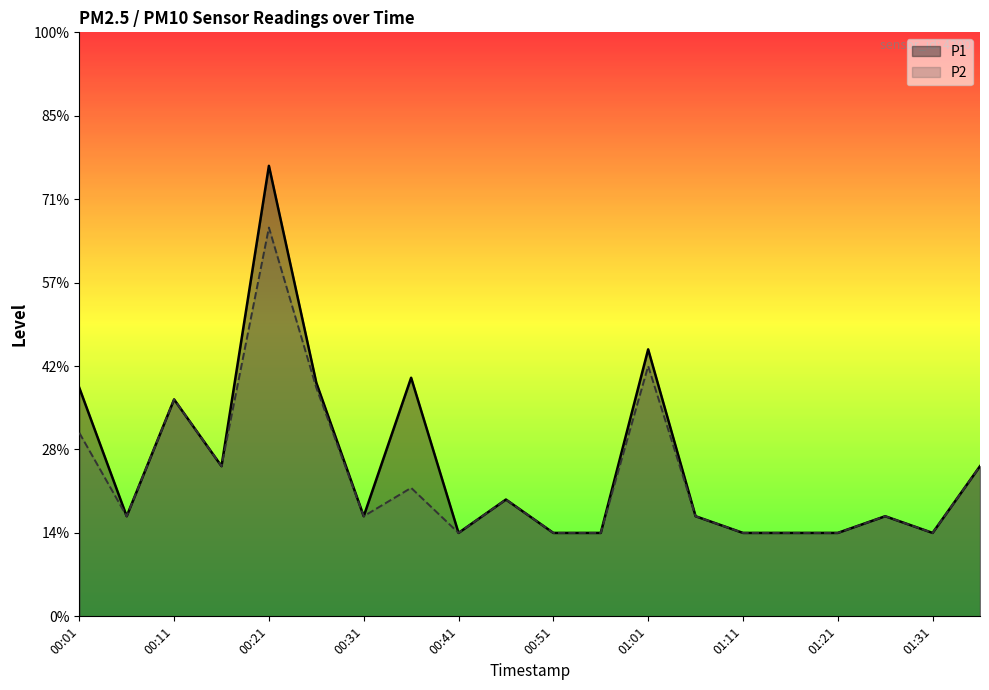

What value does the P2 series have at 00:41?

0.5